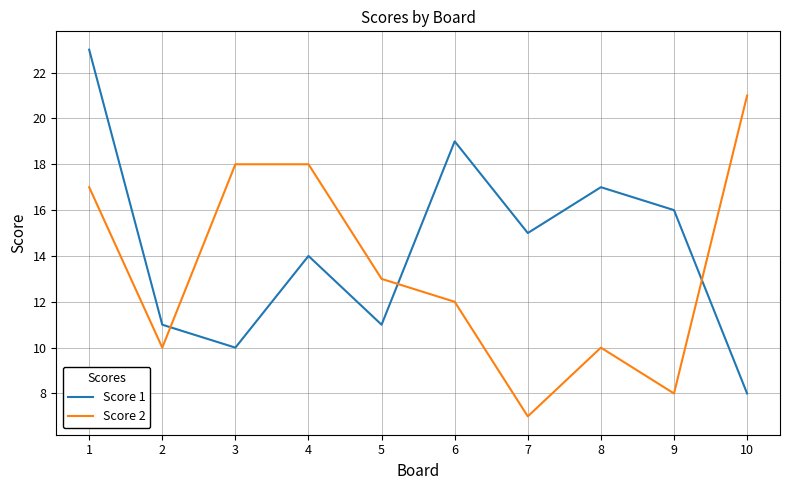

Rank the series by their maximum value, from highest to lowest.

Score 1, Score 2